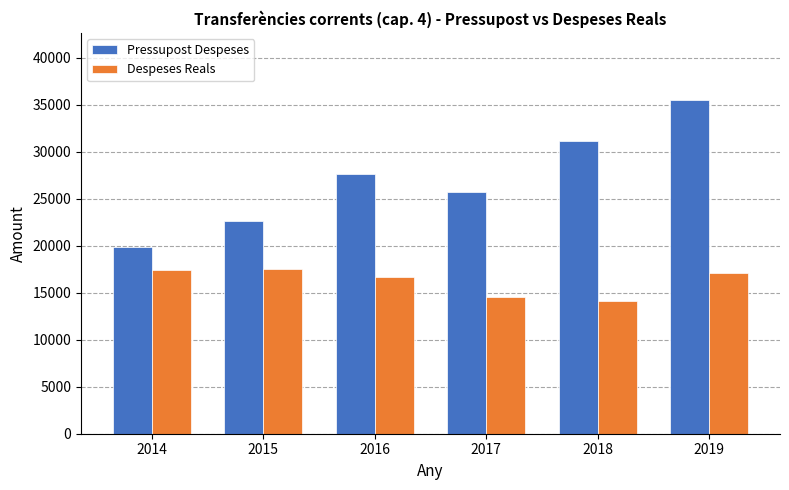

At which category does the chart reach its minimum across all series?

2018